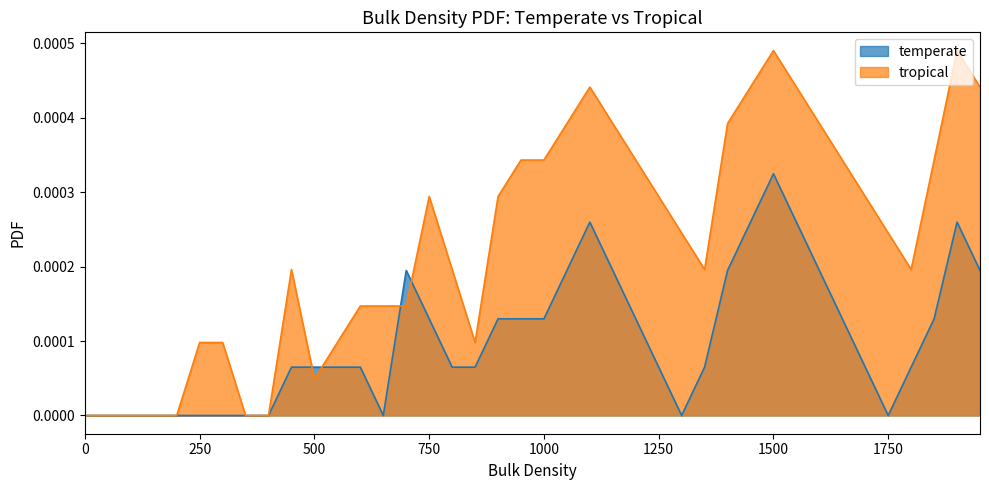

Count the number of categories in the chart.

40